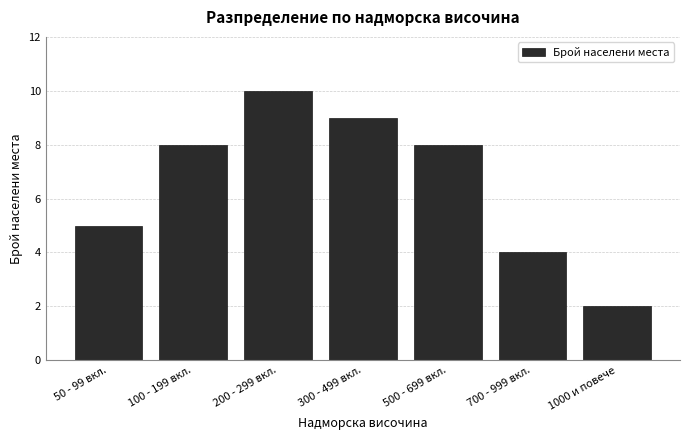

Reading left to right, list all the values displayed in this chart.

5	8	10	9	8	4	2